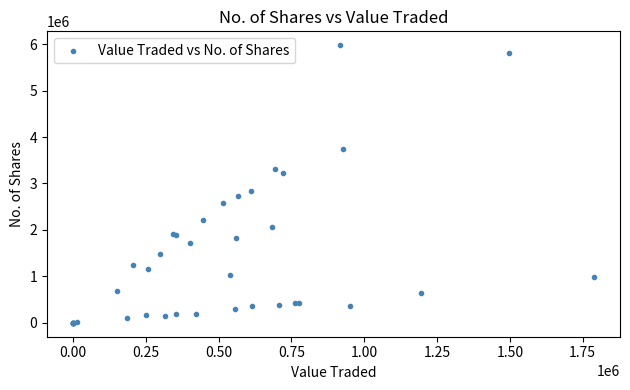

What Y value in the scatter plot is closest to 2988456?

2845912